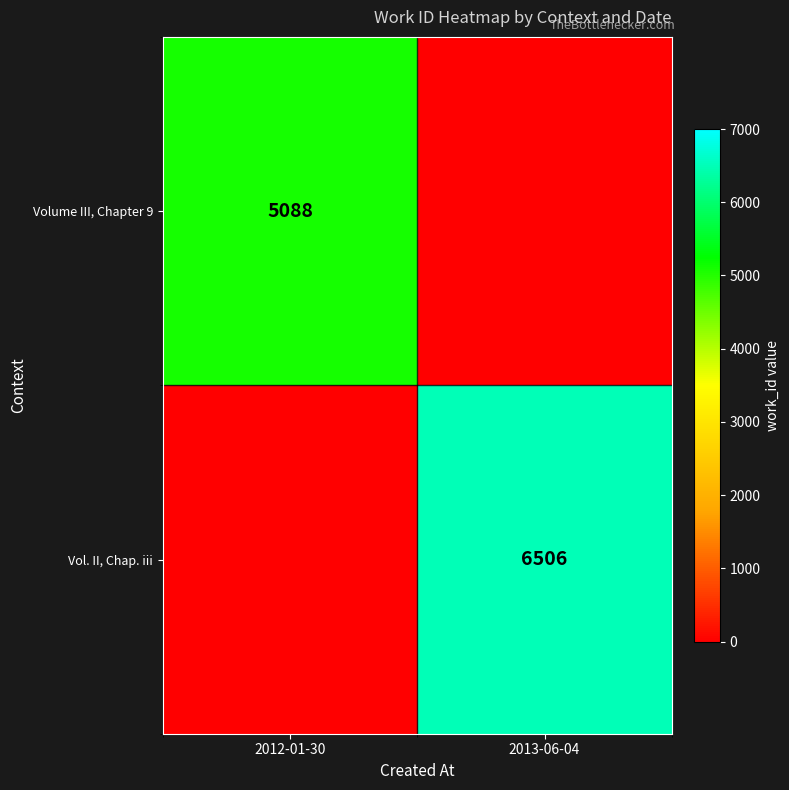

The Vol. II, Chap. iii series shows 6506 at 2013-06-04. True or false?

True